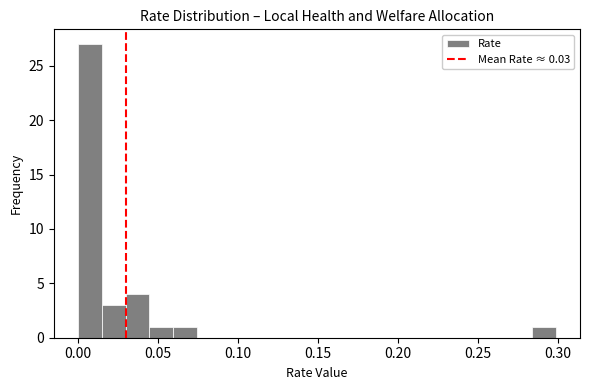

Around what value on the x-axis is the tallest bar? Give the approximate position of its centre, as read against the axis.

0.010